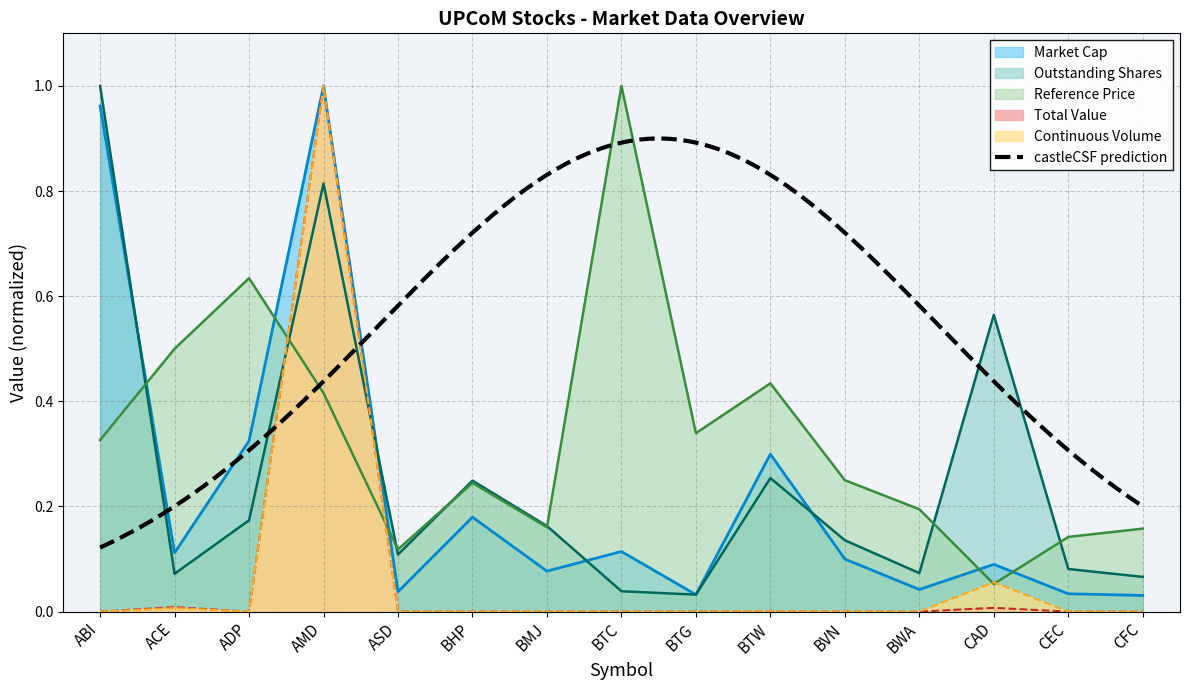

Which series ends up on top after the final intersection of Outstanding Shares and Total Value?

Outstanding Shares